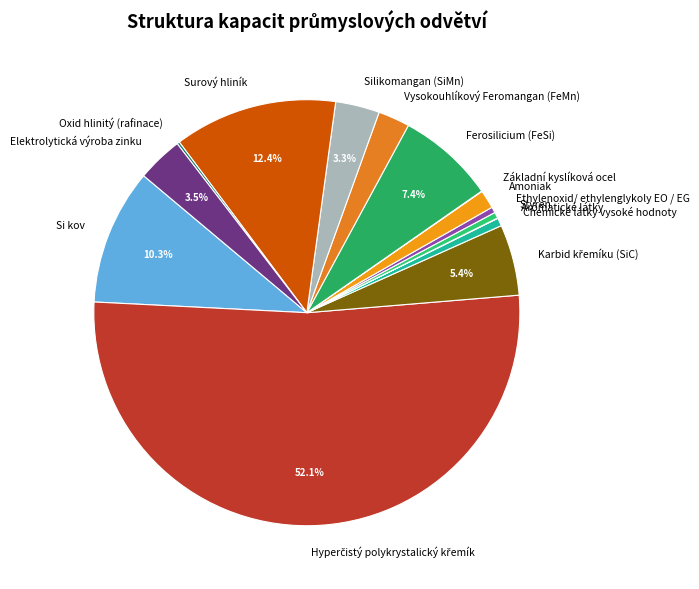

To the nearest percent, what percentage of the pie is Silikomangan (SiMn)?

3%